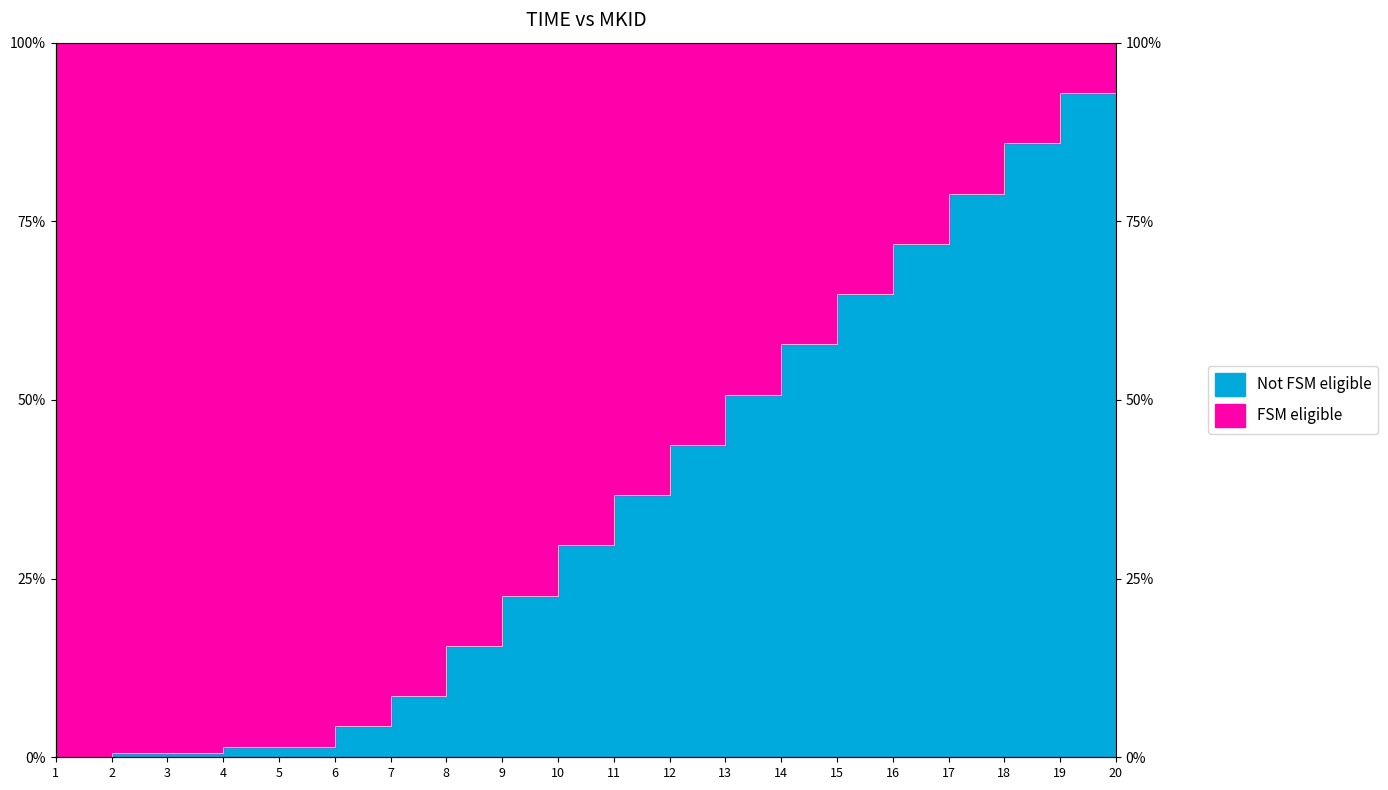

True or false: the data has more than 0 interior local peaks.

False